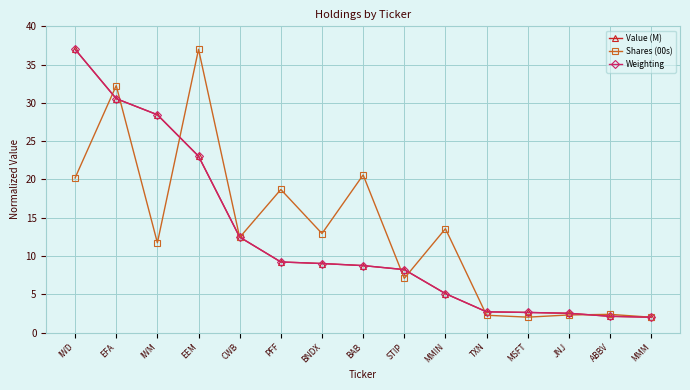

At how many categories does at least one series exceed 36?

2